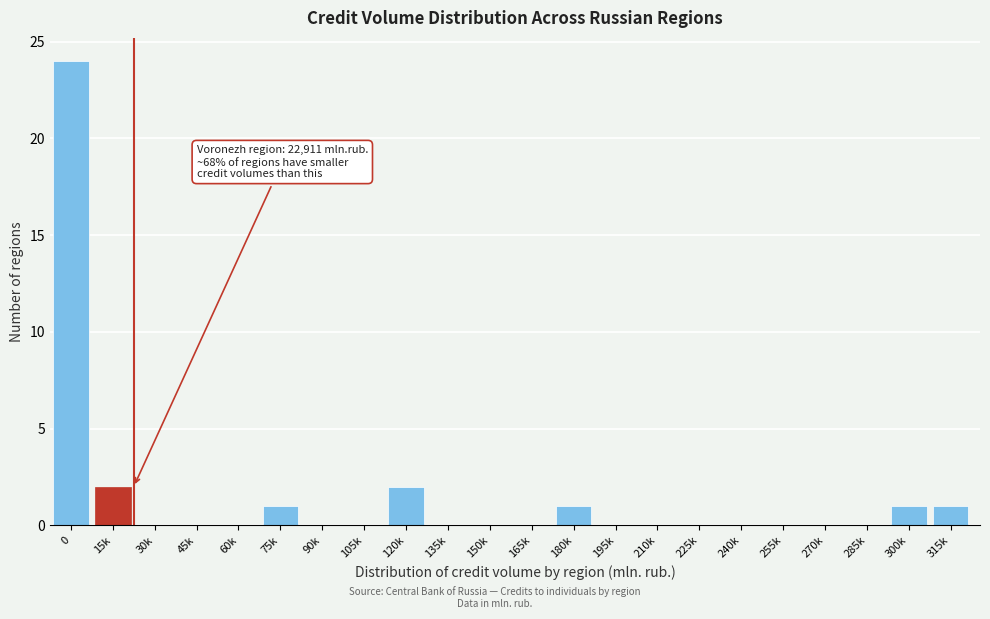

Reading right to left, list all the values displayed in this chart.

315k=1	300k=1	285k=0	270k=0	255k=0	240k=0	225k=0	210k=0	195k=0	180k=1	165k=0	150k=0	135k=0	120k=2	105k=0	90k=0	75k=1	60k=0	45k=0	30k=0	15k=2	0=24